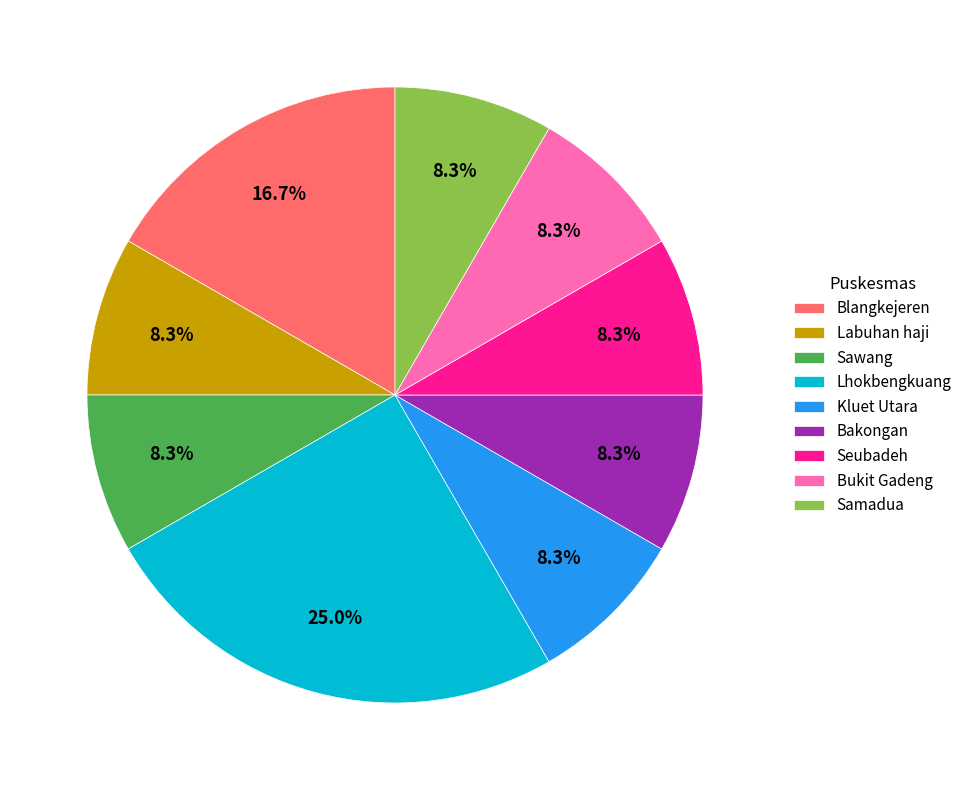

How much of the chart is everything except Bakongan?

91.7%